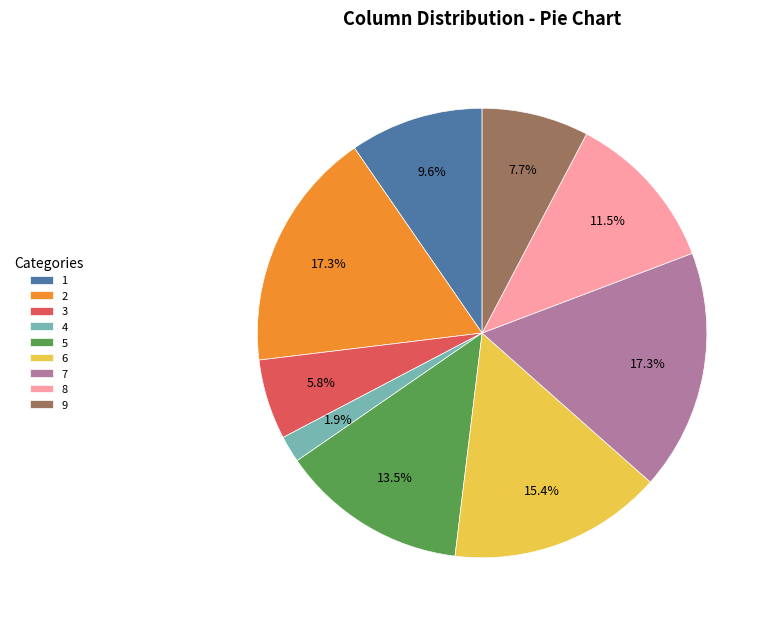

True or false: 3 accounts for 20% of the total.

False